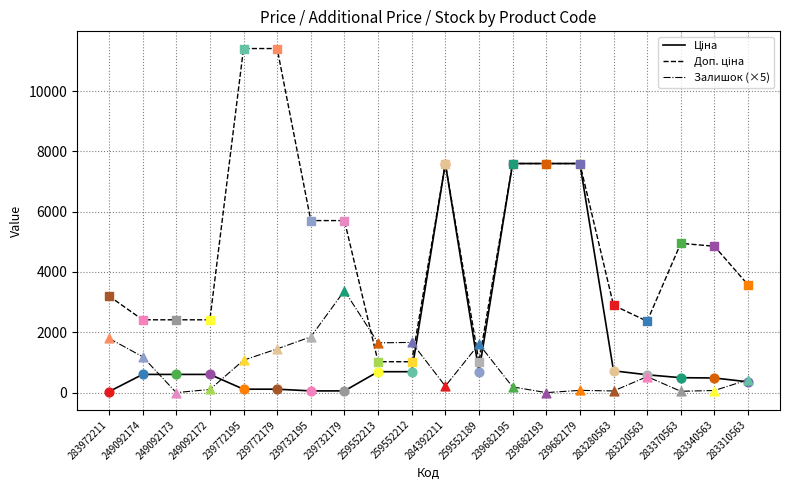

What is the difference between the highest and lowest values at 283220563?

1836.5